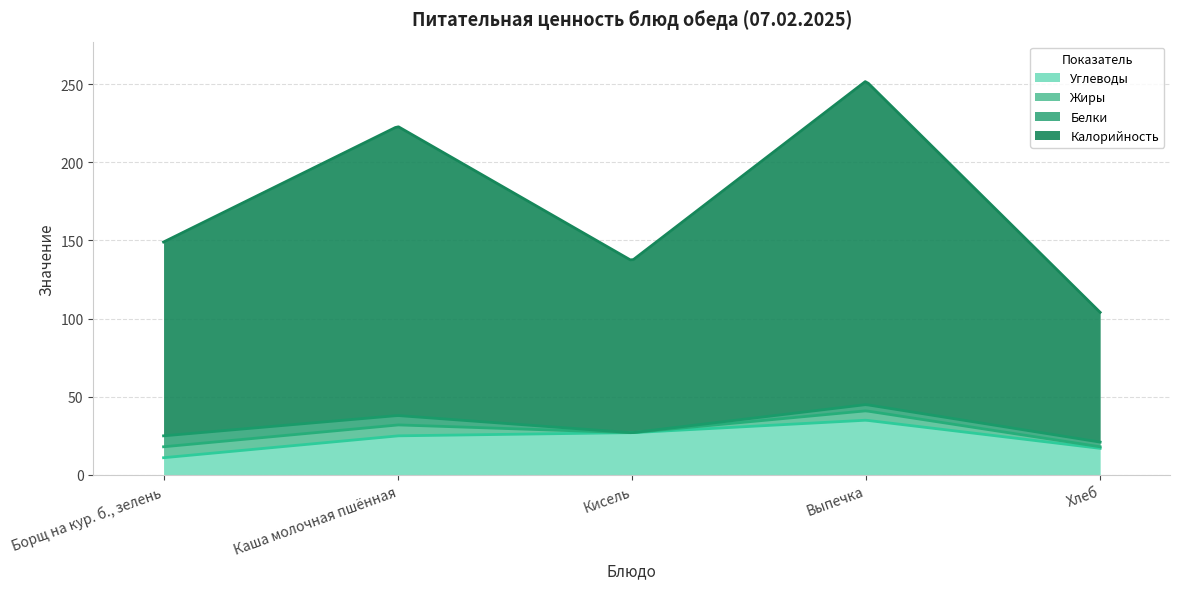

At Кисель, list the series in order from largest to smallest.

Калорийность, Углеводы, Белки, Жиры